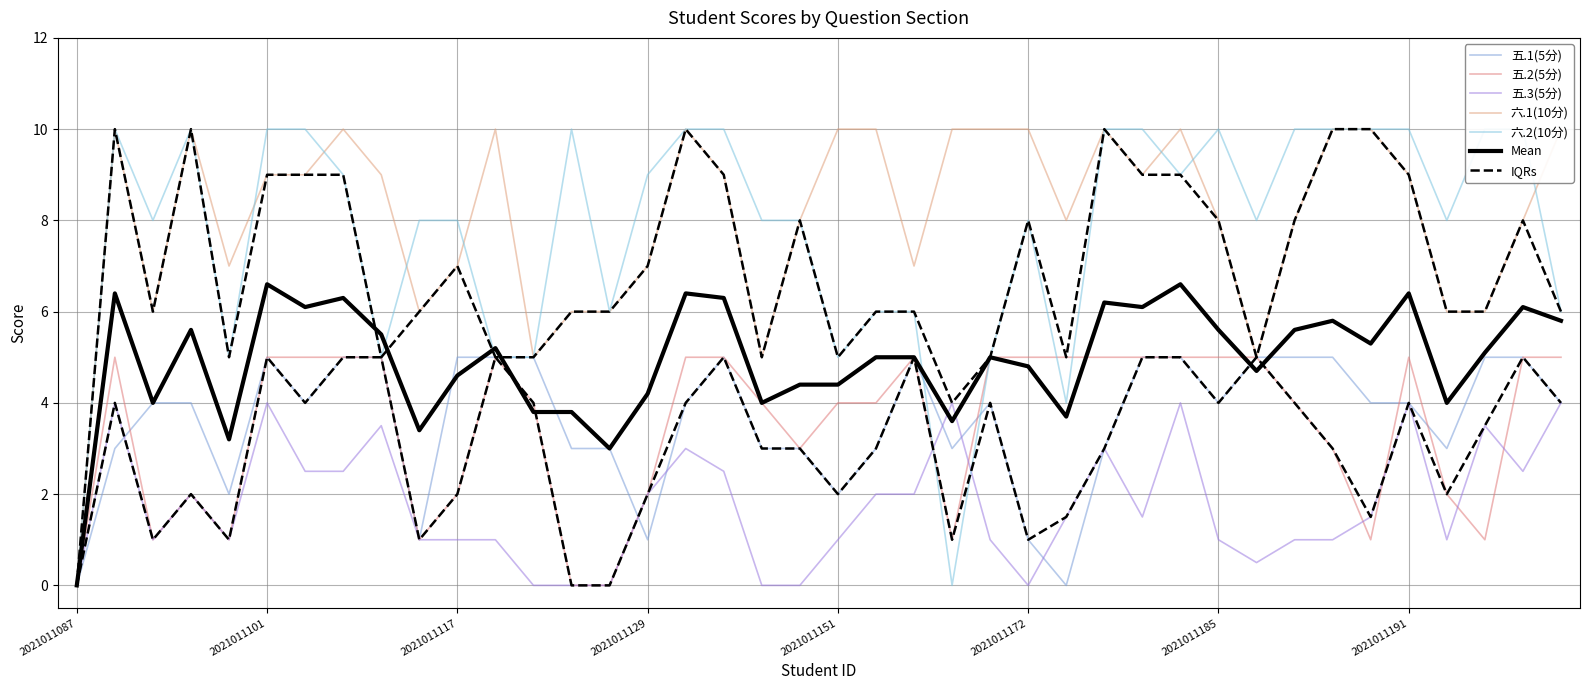

What is the sum of the 五.3(5分) values at 2021011101 and 2021011173?

5.5